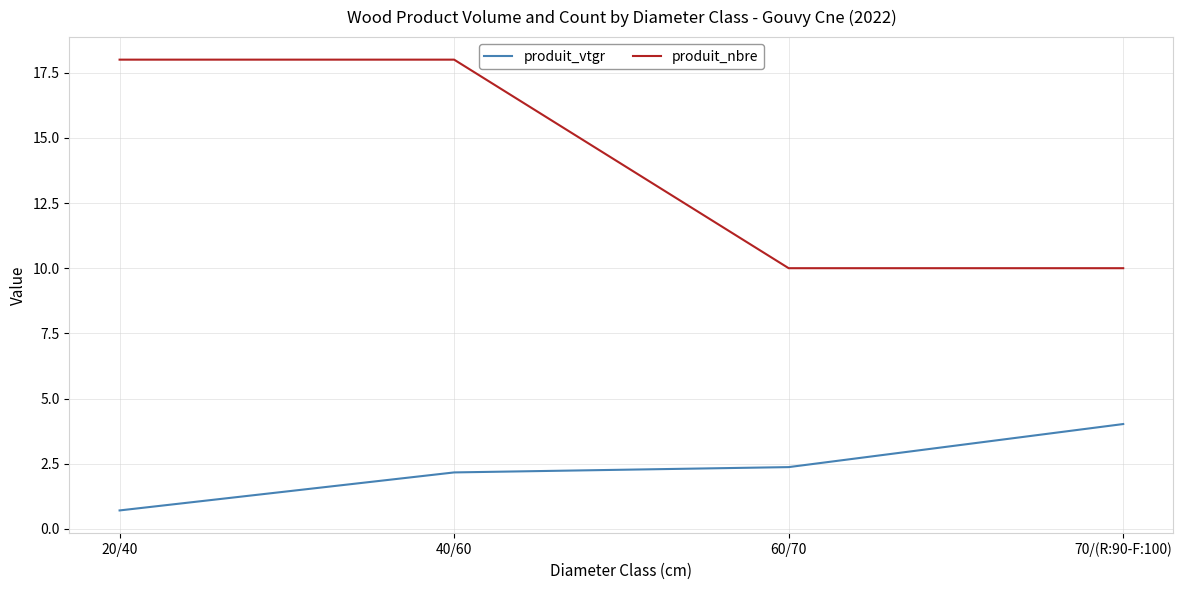

Which series has the widest spread of values?

produit_nbre